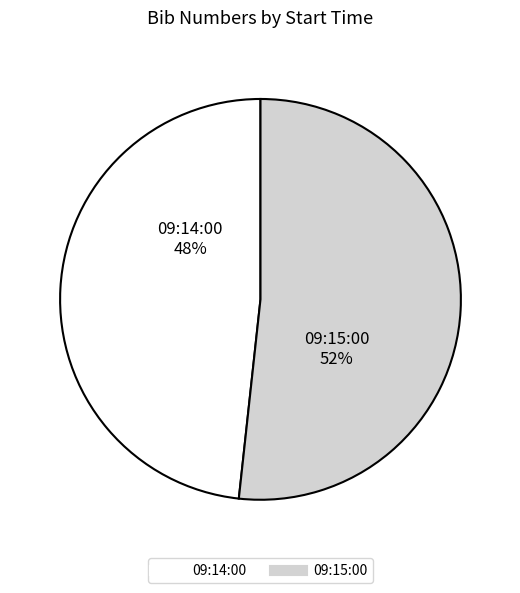

Count the number of slices in the pie.

2